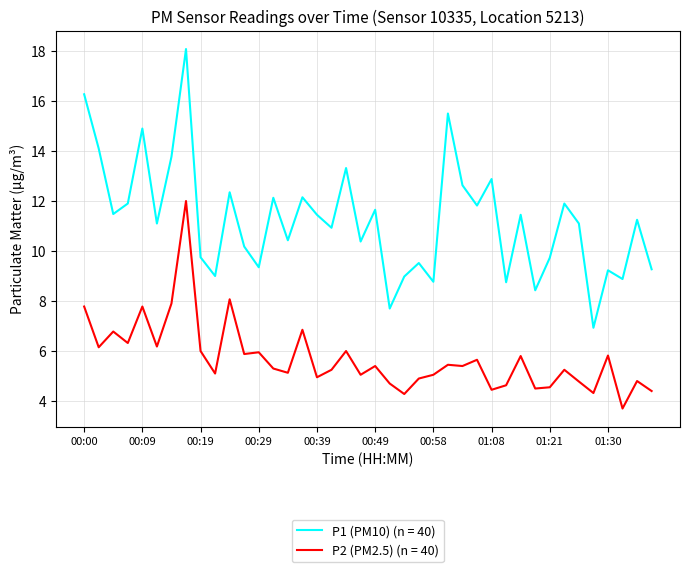

Which series has the largest total across all categories?

P1 (PM10) (n = 40)